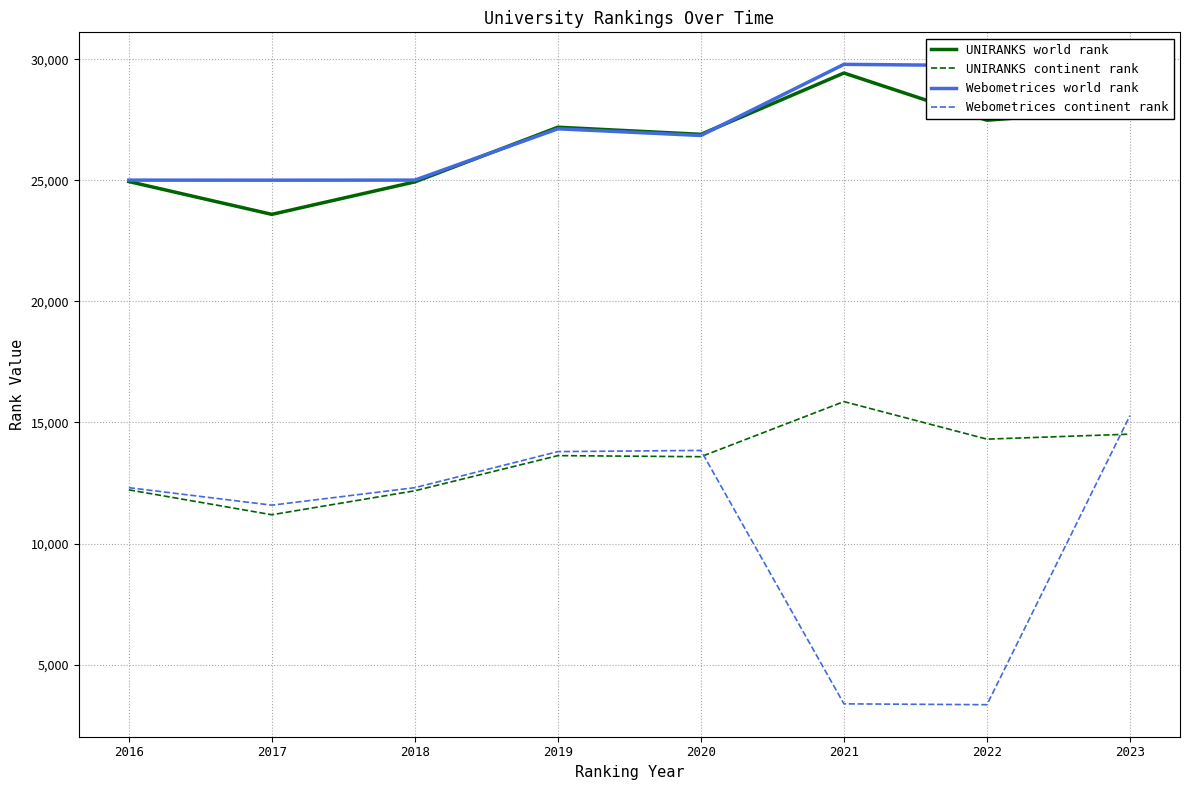

True or false: UNIRANKS world rank and Webometrices continent rank cross at least once.

False